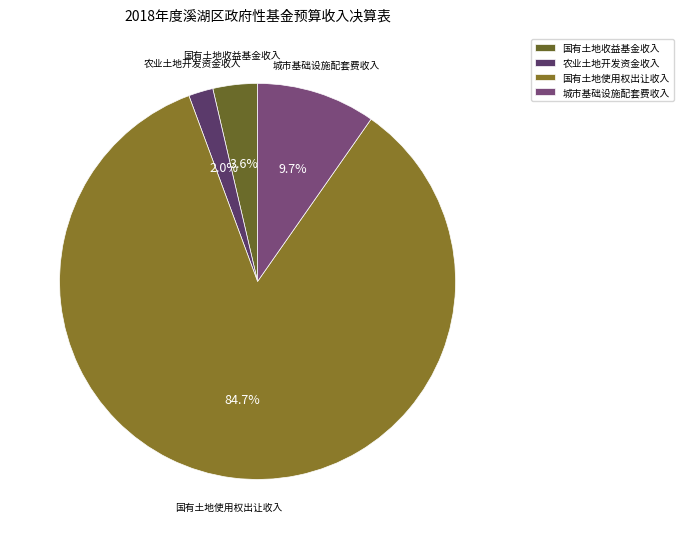

The 国有土地使用权出让收入 slice represents 93% of the pie. True or false?

False